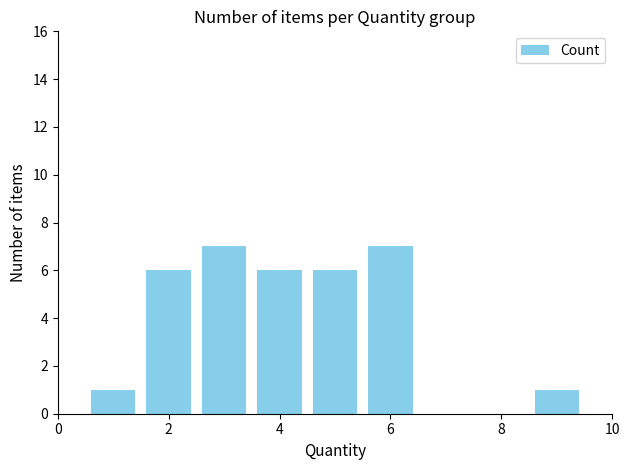

What is the greatest value displayed?

7